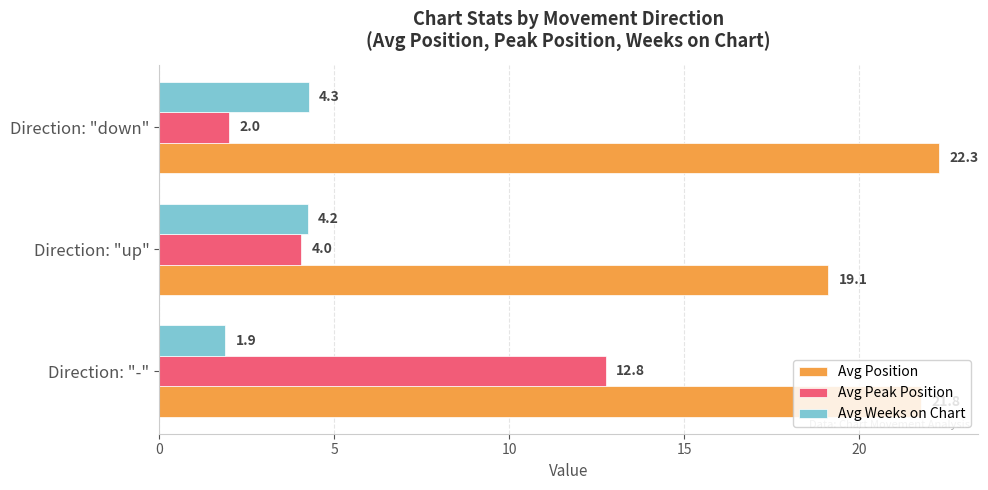

Which series has the largest total across all categories?

Avg Position